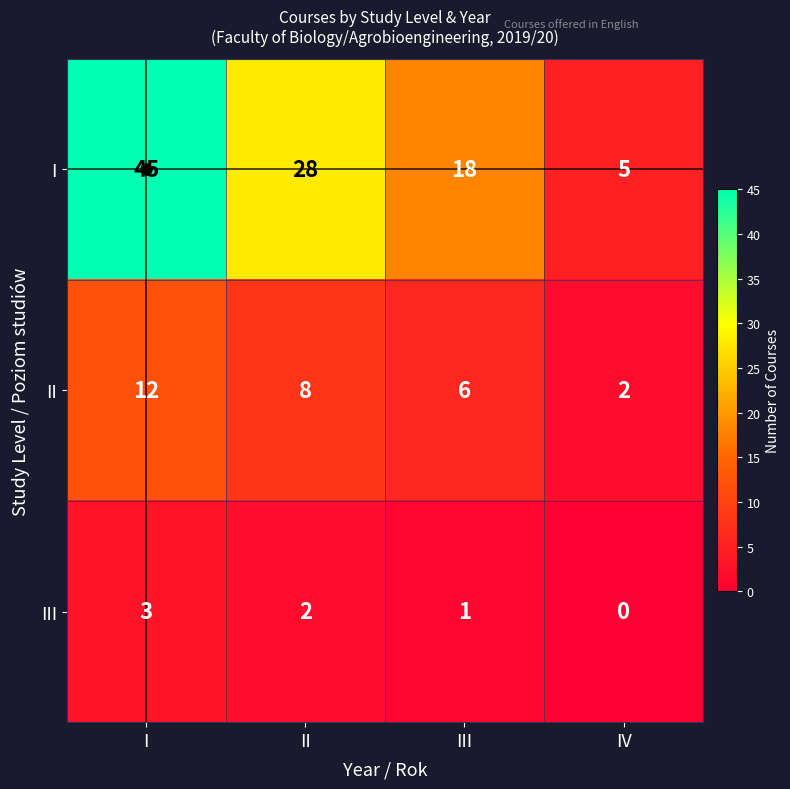

Between I and II, which series saw the biggest shift?

I